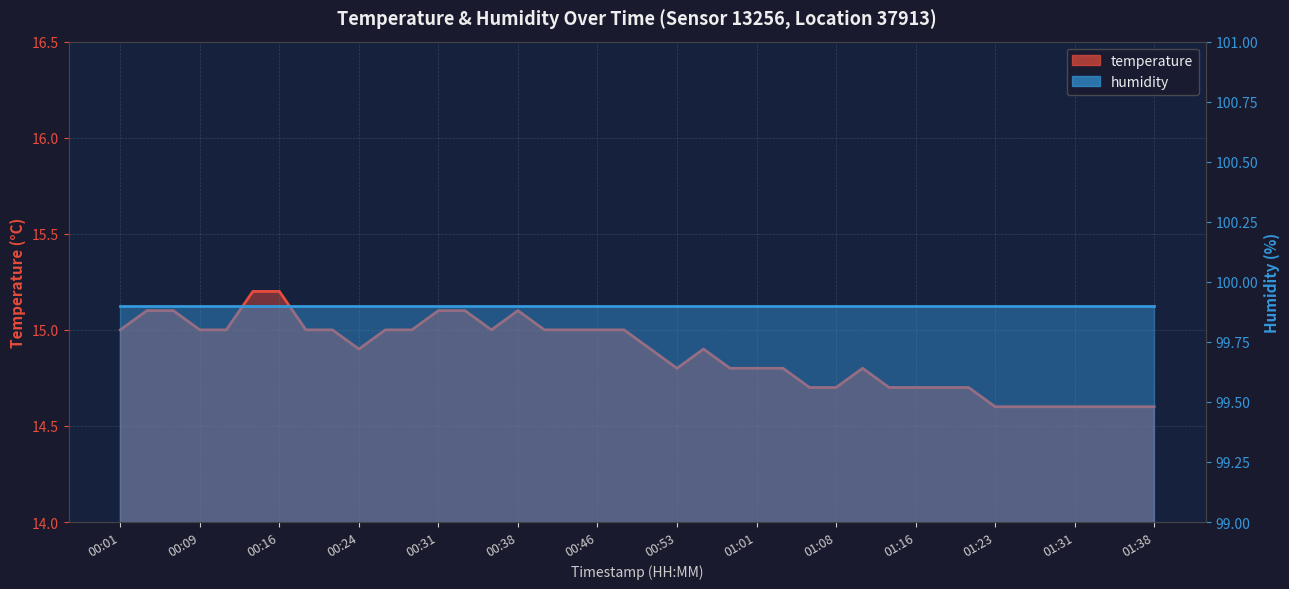

How many points are lower than both their immediate neighbors (excluding endpoints)?

3